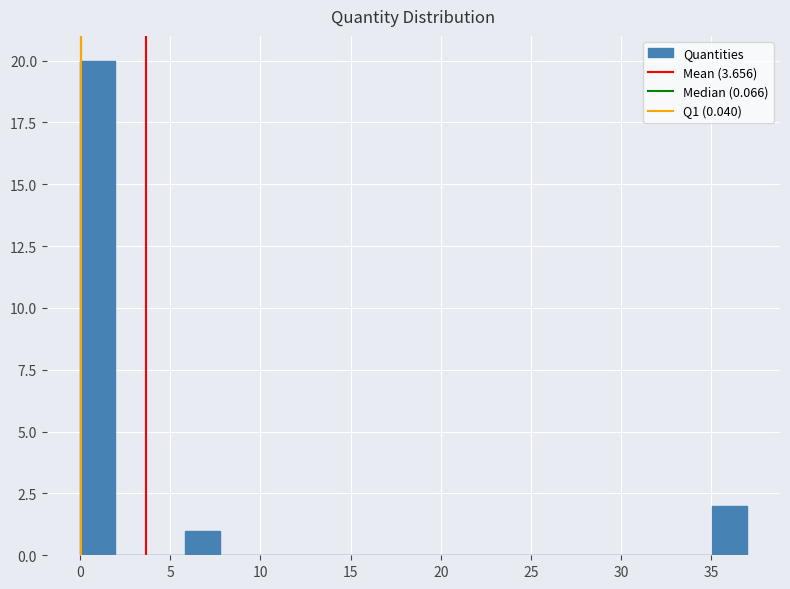

Around what value on the x-axis is the tallest bar? Give the approximate position of its centre, as read against the axis.

1.0